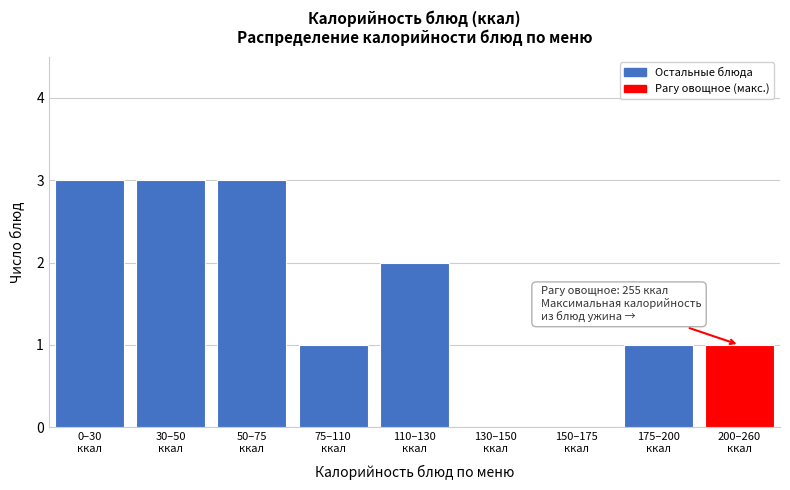

What is the sum of all values?

14